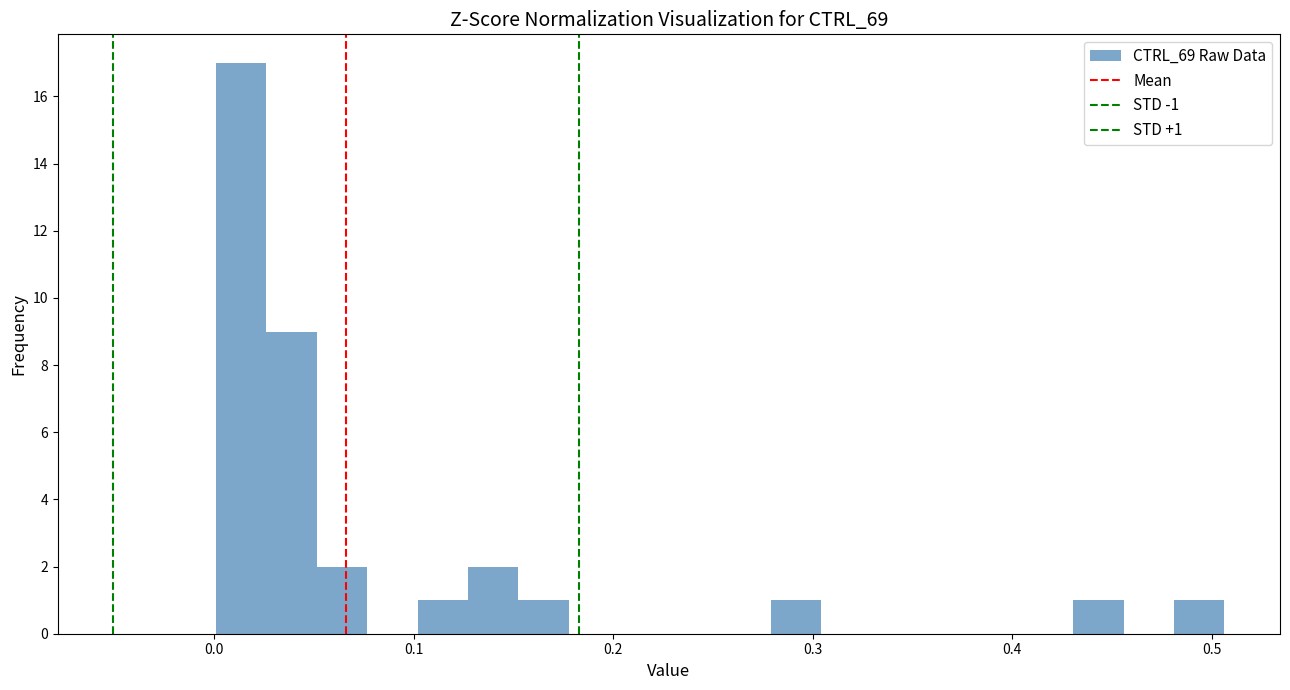

Around what value on the x-axis is the tallest bar? Give the approximate position of its centre, as read against the axis.

0.01